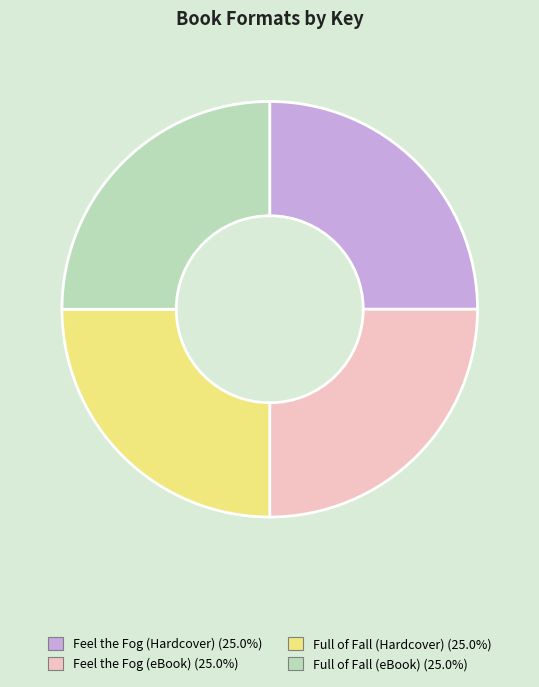

Approximately how many times larger is the value at Full of Fall (eBook) (25.0%) compared to Full of Fall (Hardcover) (25.0%)?

1.0